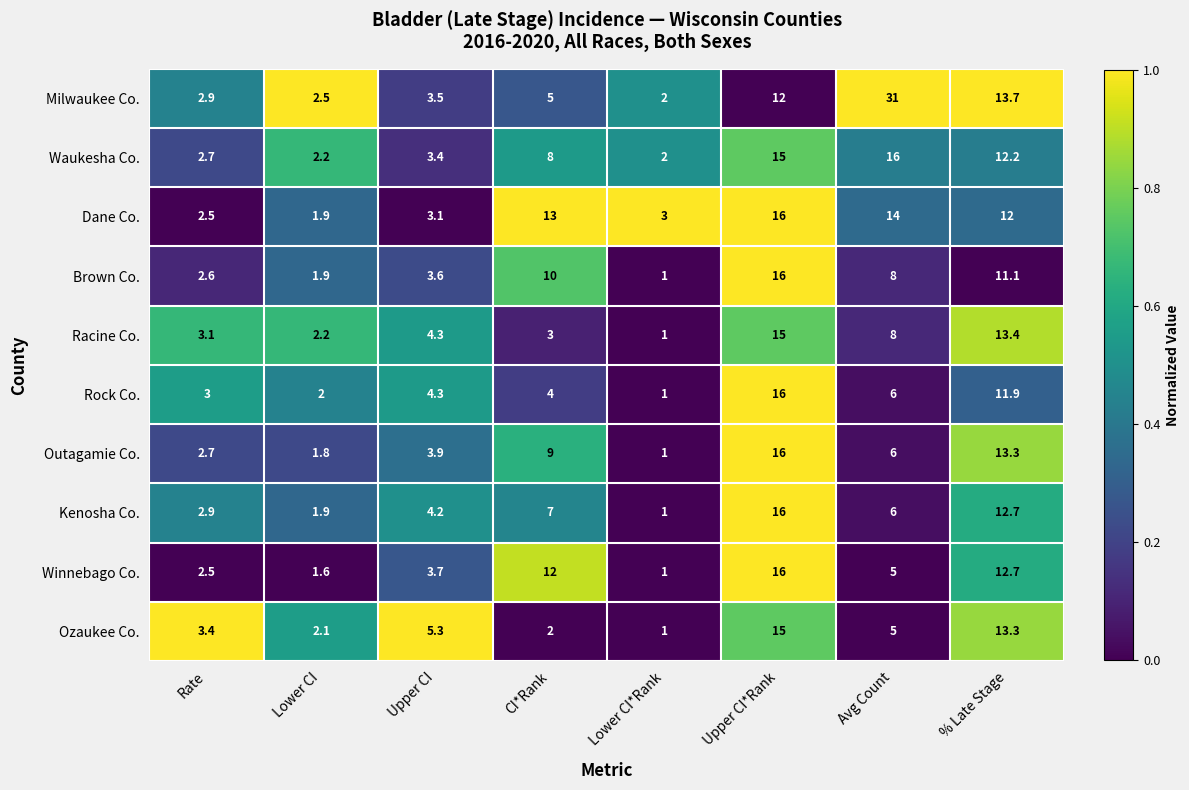

At which category is the sum across all series the highest?

Upper CI*Rank